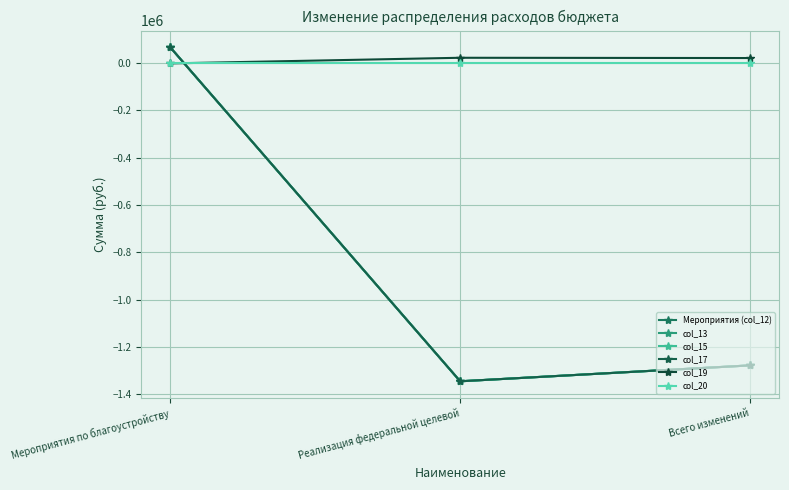

Which series changed the most between Мероприятия по благоустройству and Всего изменений?

Мероприятия (col_12)